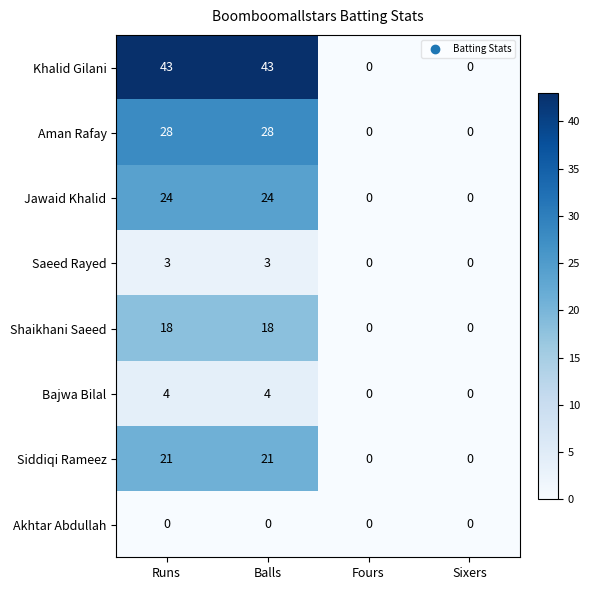

What is the sum of the Siddiqi Rameez values at Fours and Runs?

21